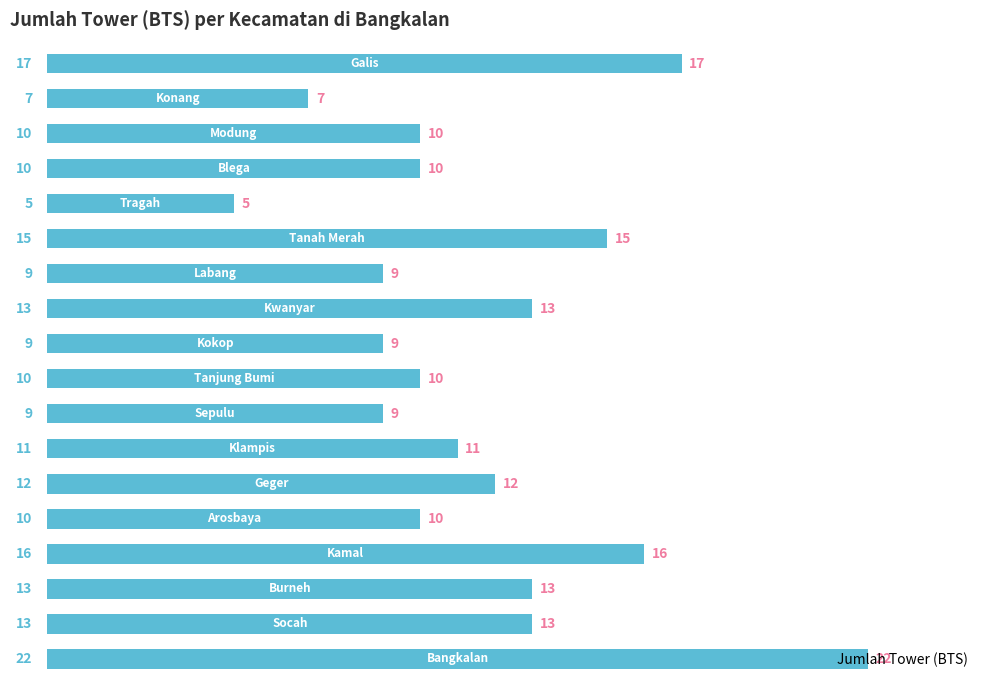

What is the difference between the second highest and minimum values?

12